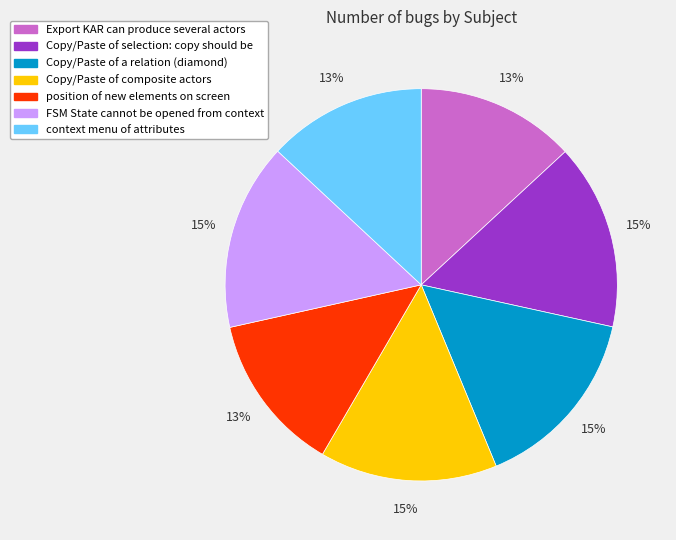

Is there a majority slice in this chart?

No